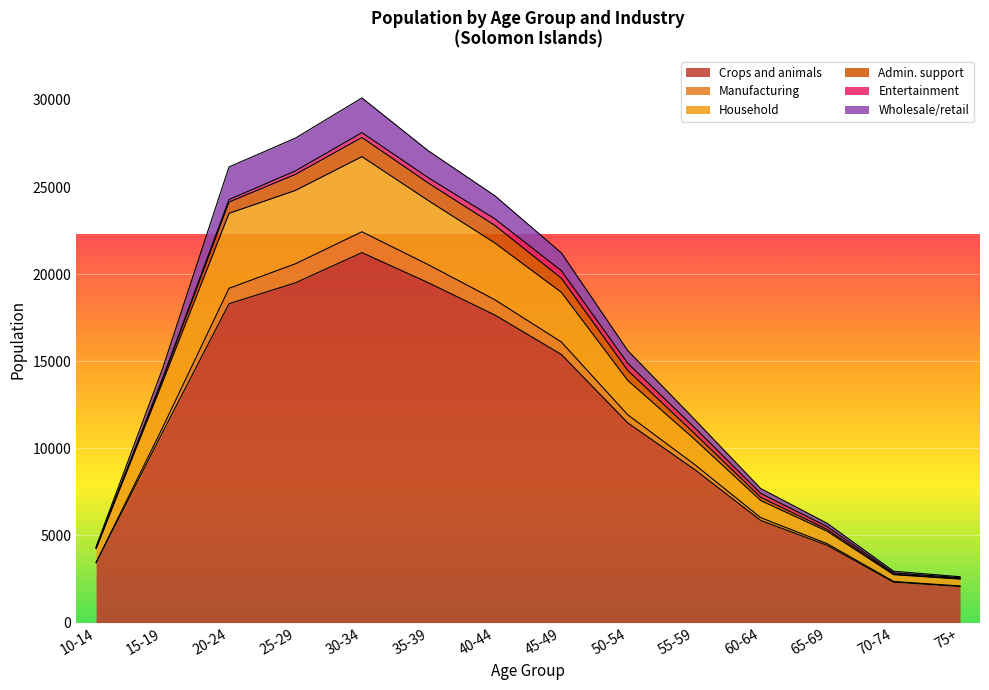

At which category does the chart reach its peak across all series?

30-34